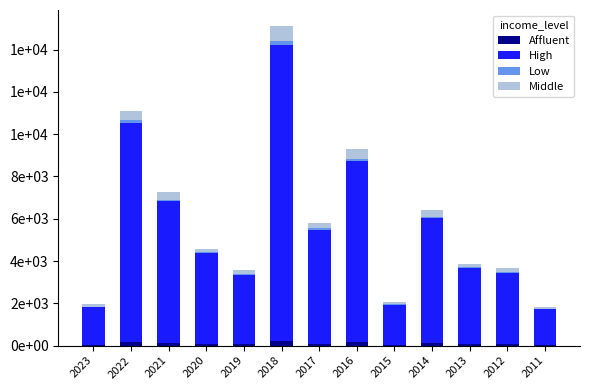

Rank the series at 2012 from lowest to highest value.

Low, Affluent, Middle, High